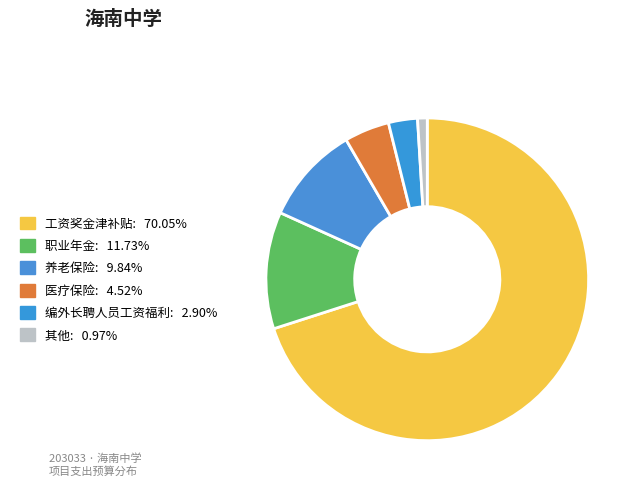

How many segments does this pie chart have?

6